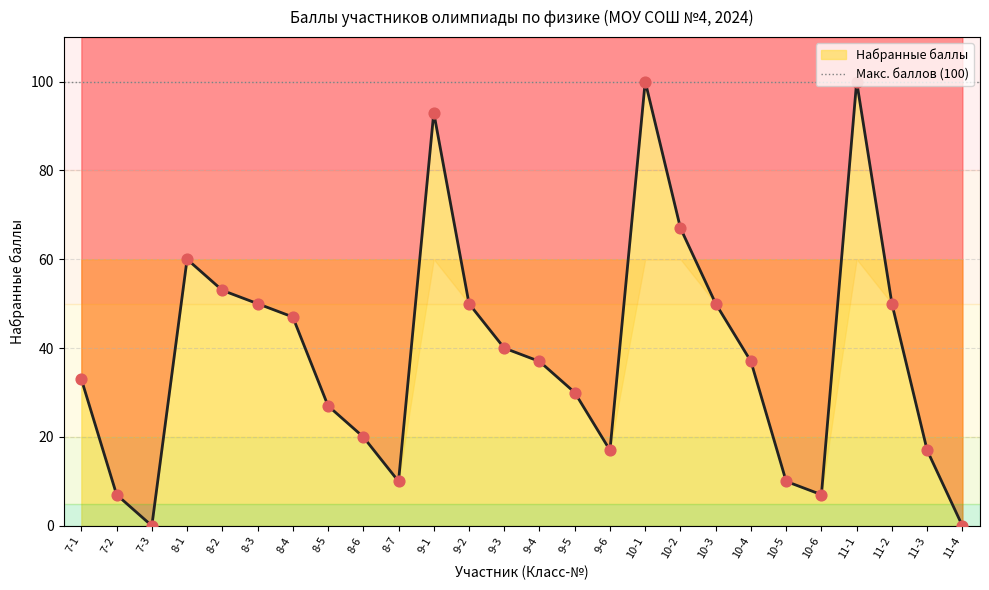

What is the change in value from 9-3 to 11-3?

-23